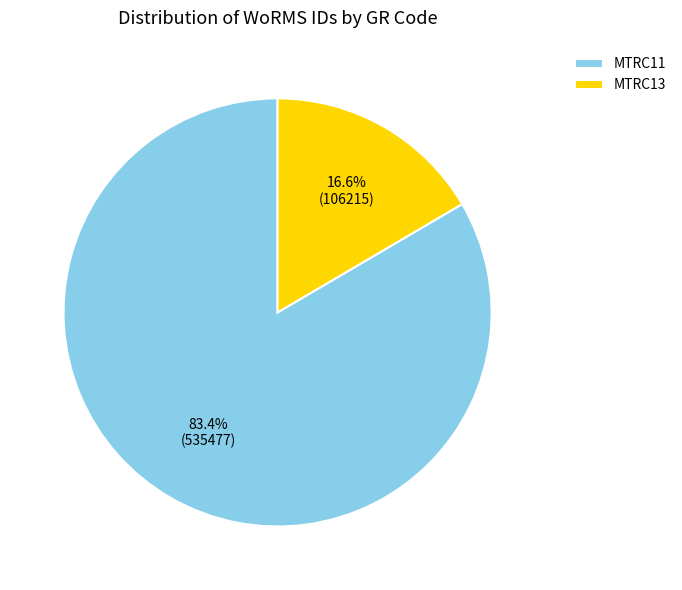

Is it true that MTRC13 is 29% of the pie?

False